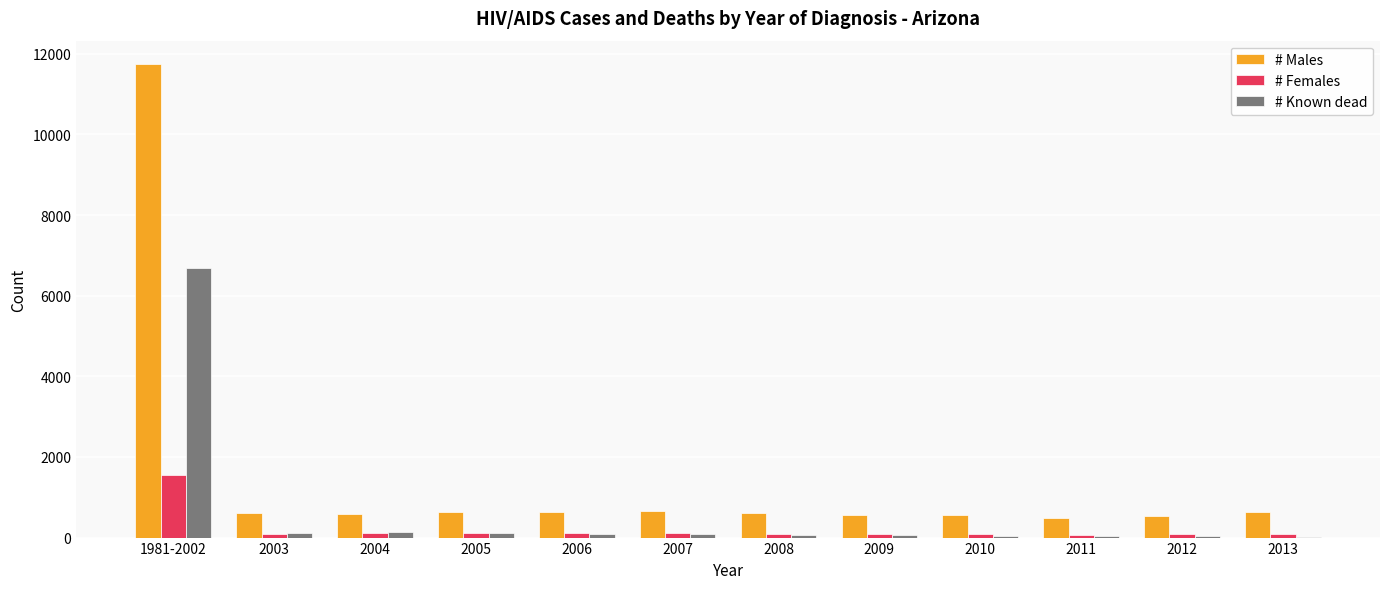

What is the highest value of the # Known dead series?

6686